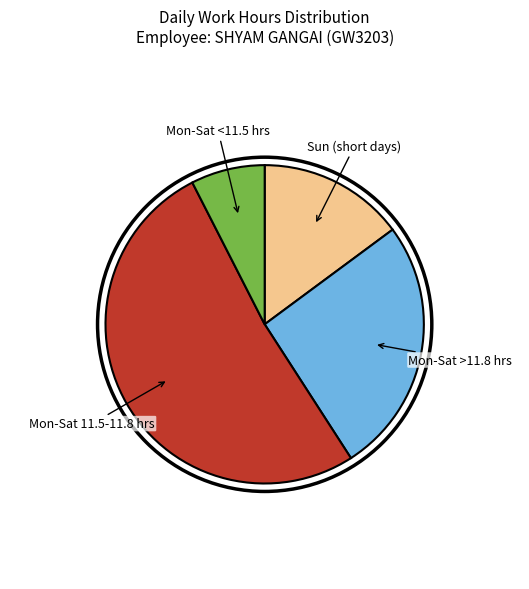

What is the ratio of the value at Mon-Sat >11.8 hrs to the value at Mon-Sat 11.5-11.8 hrs?

0.5